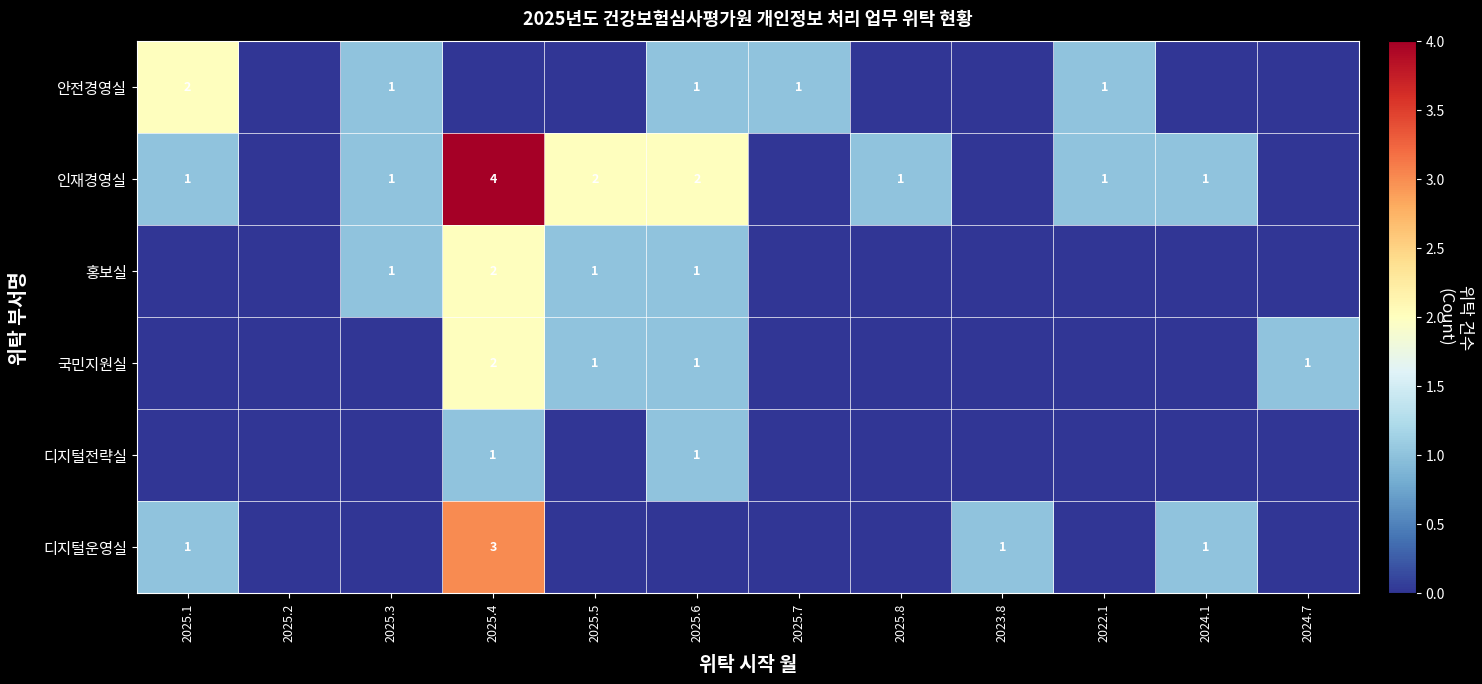

The value of 홍보실 at 2025.4 is 2. True or false?

True